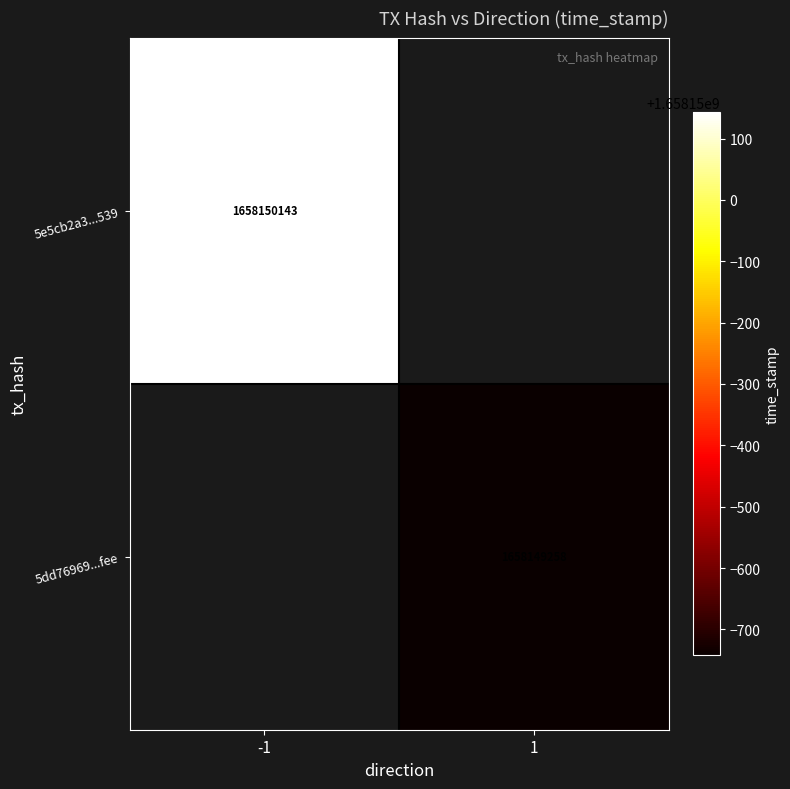

Reading left to right, extract all data points from this chart.

5e5cb2a3f1e8aec073b81251f2259ae0502a539: -1	1658150143
5dd76969ec9c3778342b78efdc9d5f5280b7fee: 1	1658149258